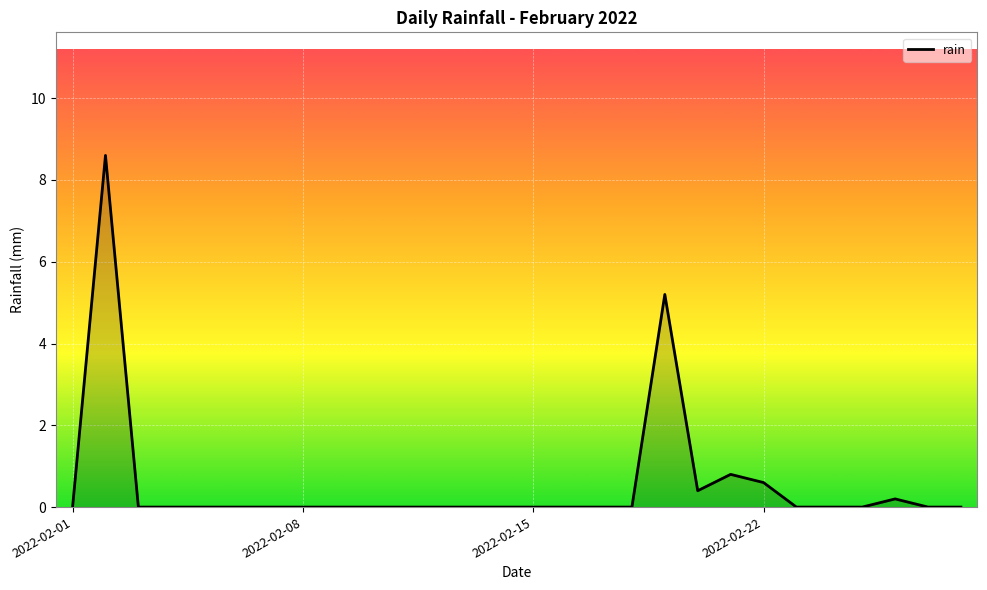

What is the difference between the maximum and minimum values?

8.6